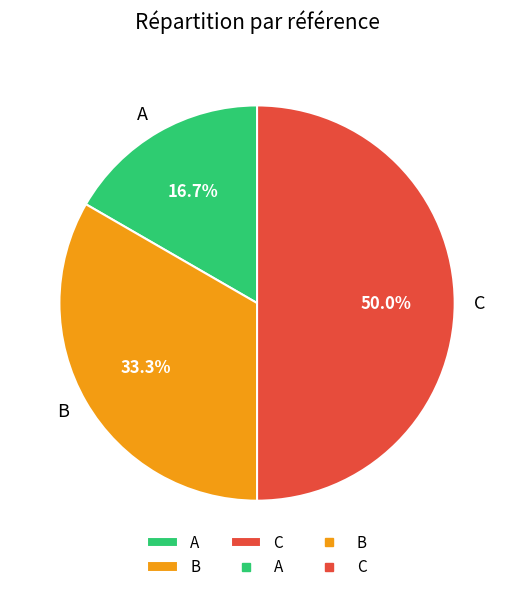

What portion of the pie excludes B?

66.7%